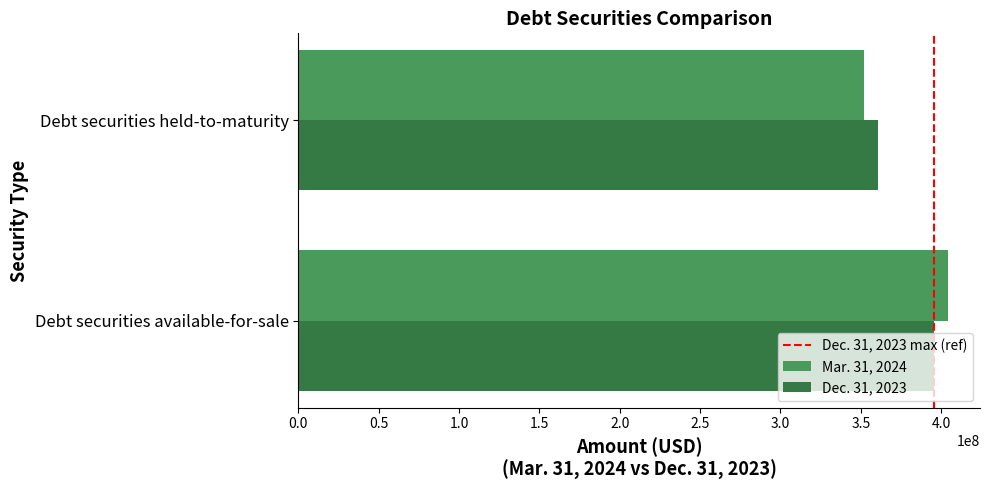

At which label does Dec. 31, 2023 reach its peak?

Debt securities available-for-sale